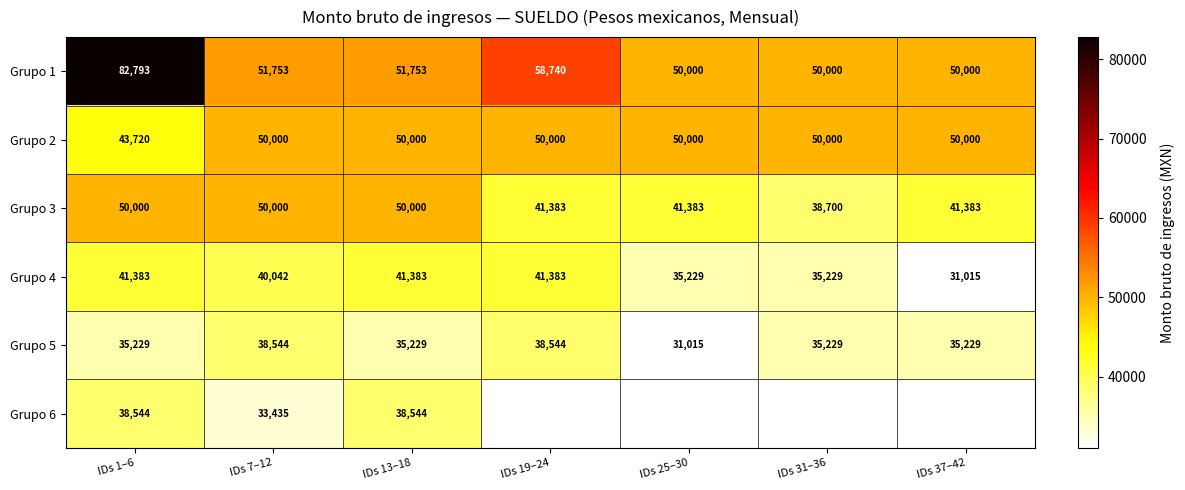

How many categories are shown in the chart?

7